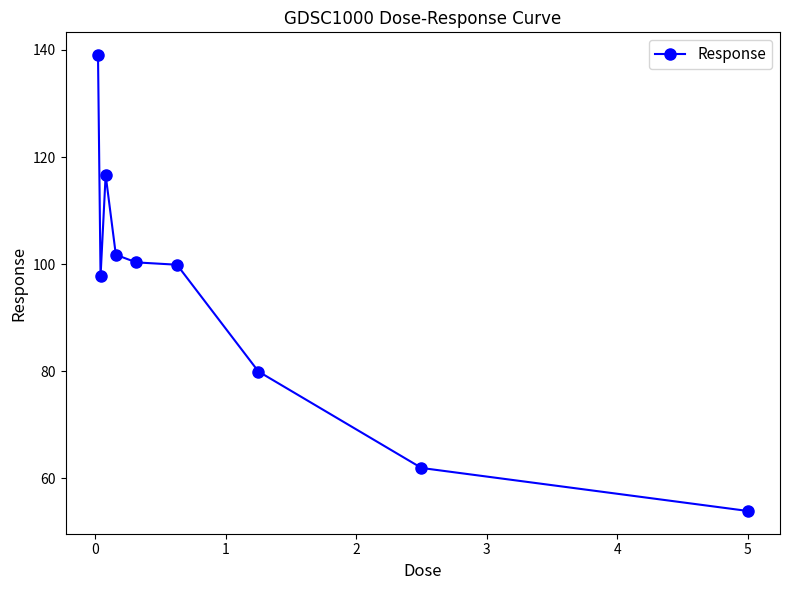

Reading right to left, extract all data points from this chart.

53.9	61.9	79.9	99.9	100.3	101.8	116.6	97.7	139.0